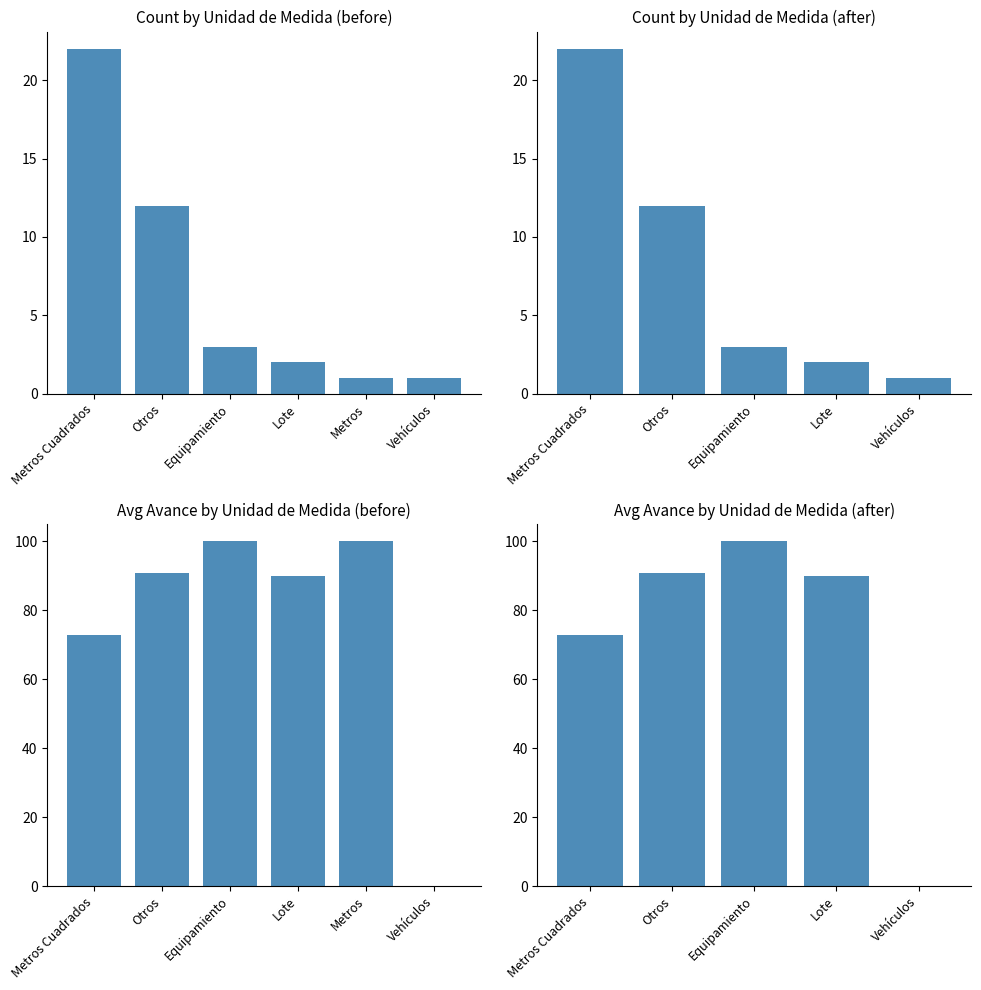

Are the bars horizontal?

No